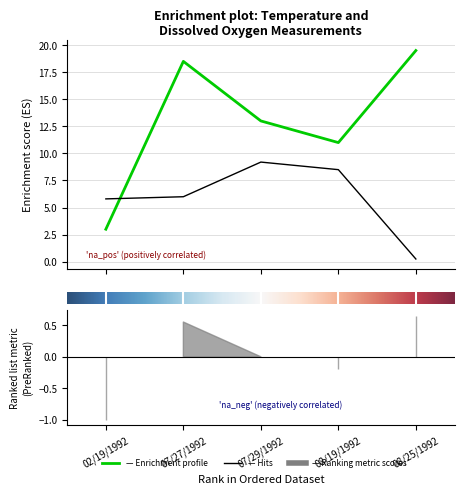

Is it true that Dissox equals 4.6 at 2?

False